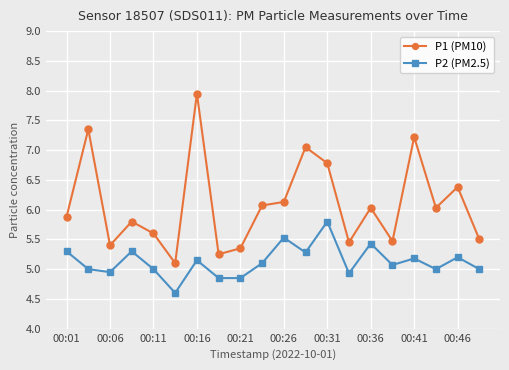

Which series has the widest spread of values?

P1 (PM10)